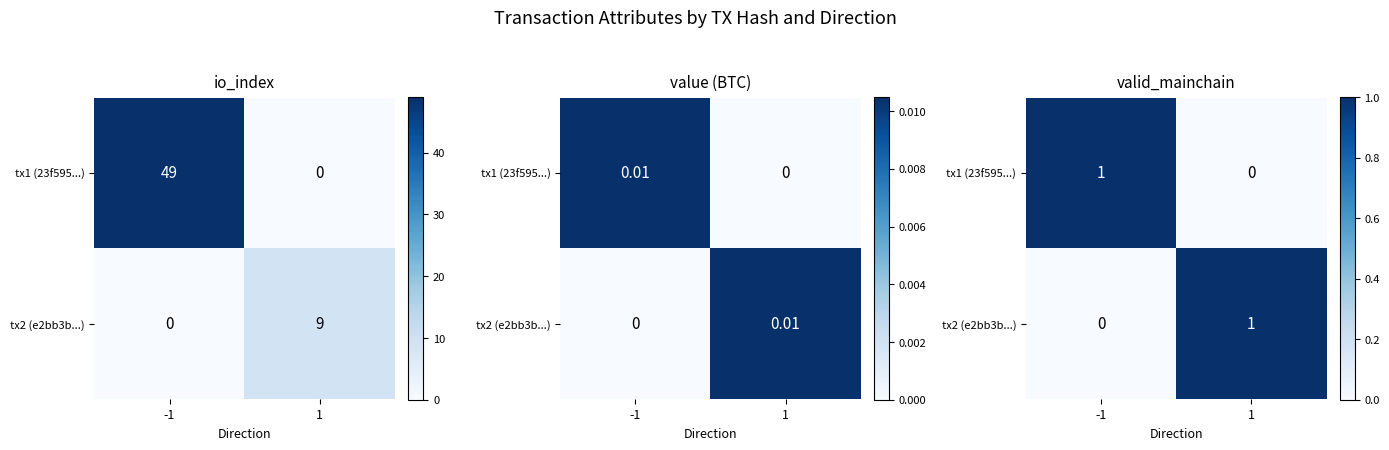

What is the highest value of the tx2 (e2bb3b...) series?

1